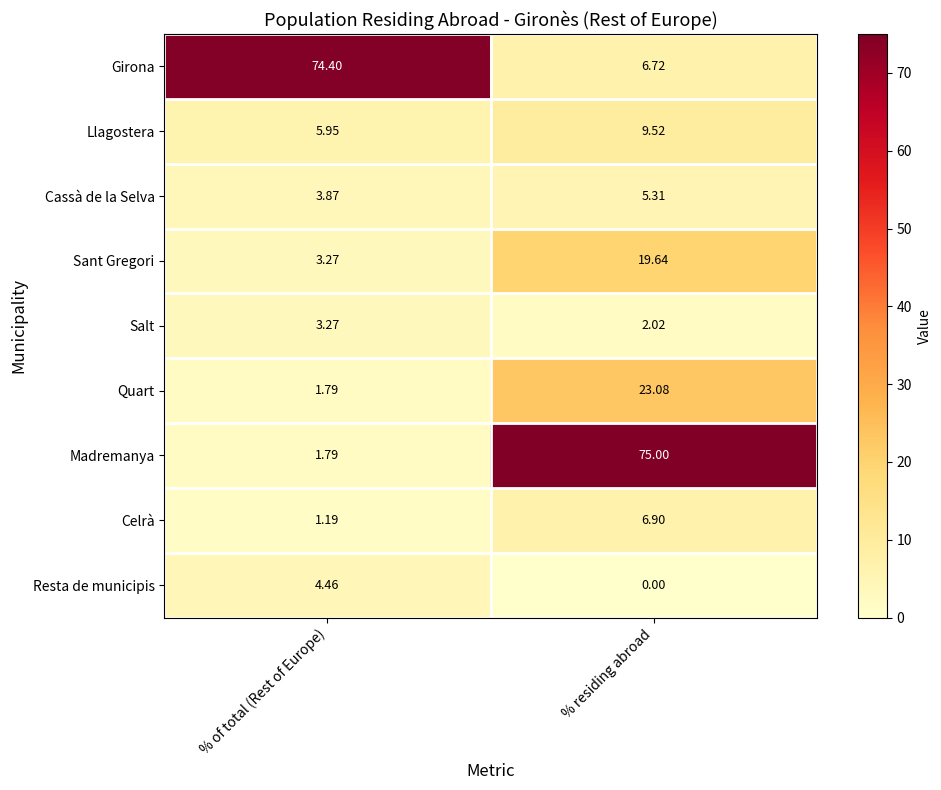

What is the spread (max minus min) of values at % residing abroad?

75.0